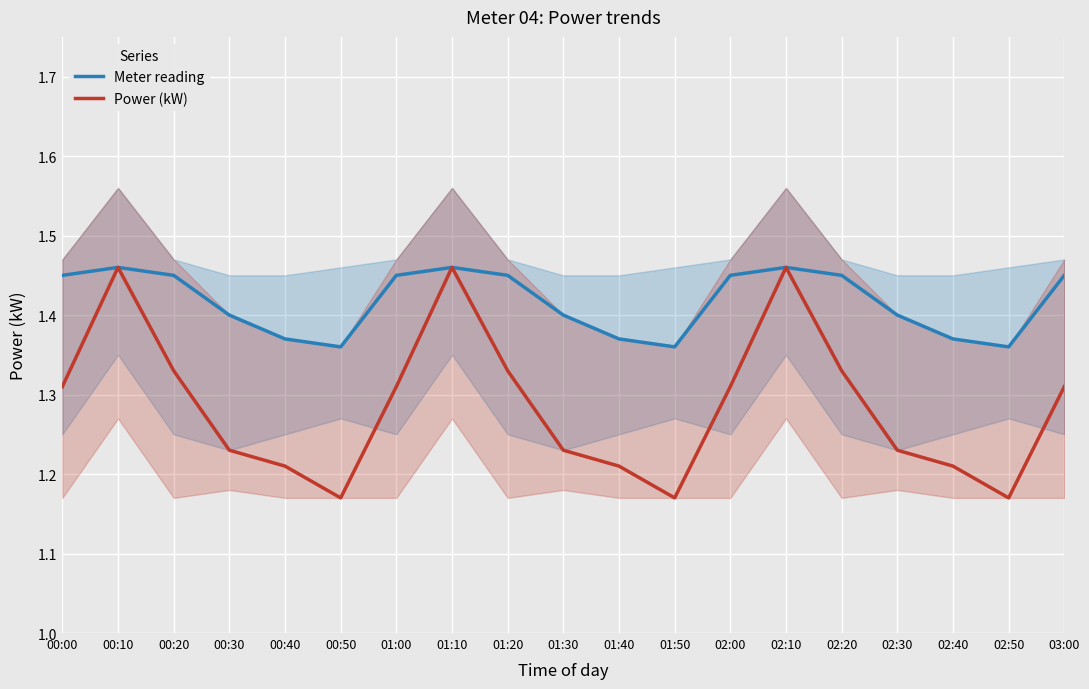

Between 01:50 and 02:30, which series saw the biggest shift?

Power (kW)